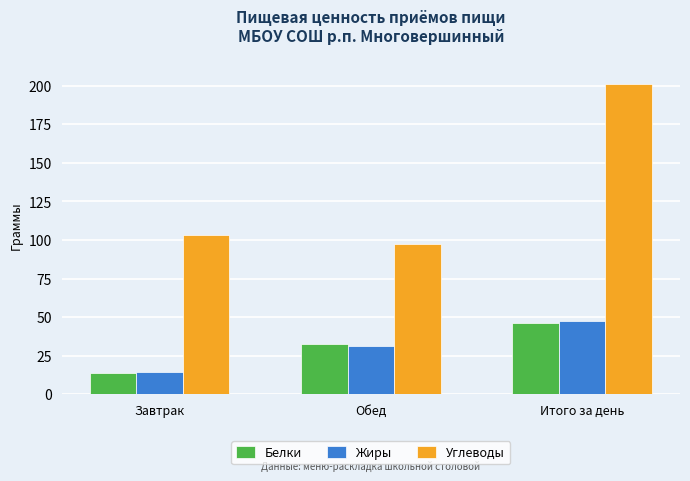

What value does the Углеводы series have at Обед?

97.5